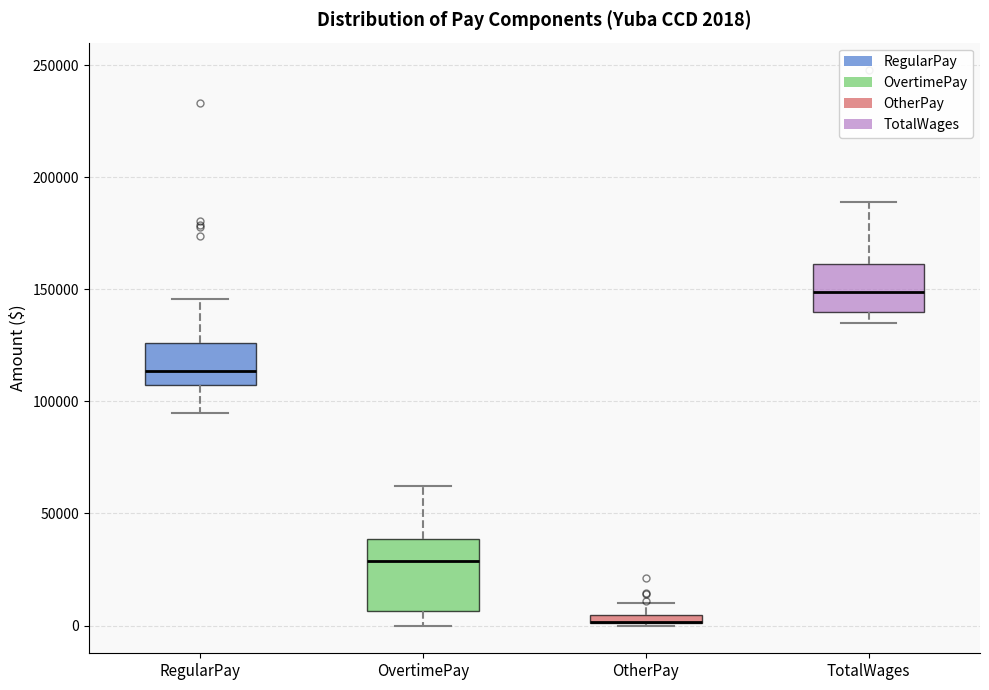

Comparing the boxes themselves (not the whiskers), which one is the tallest?

OvertimePay